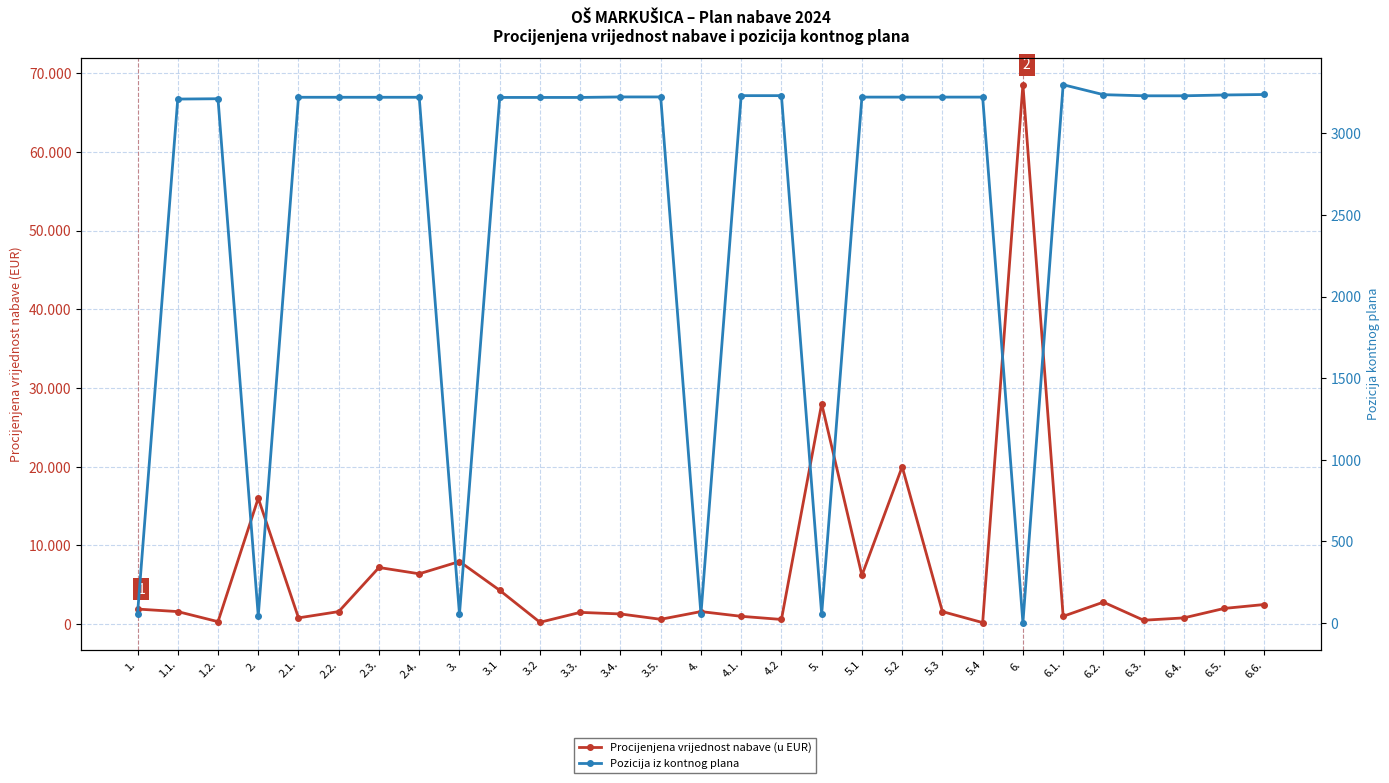

True or false: Pozicija iz kontnog plana has a value of 3221 at 3.1.

True